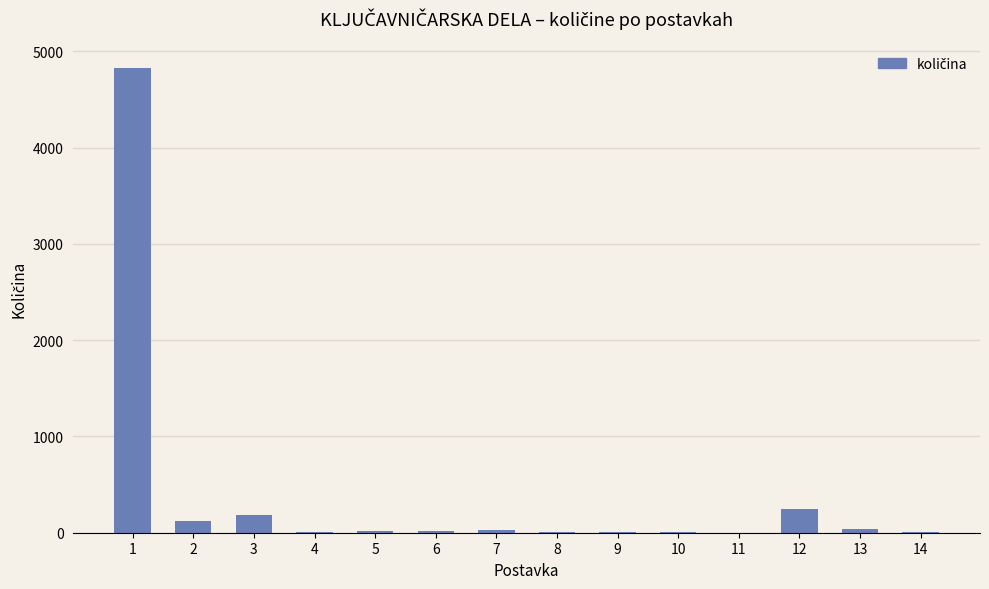

What is the change in value from 1 to 8?

-4820.8